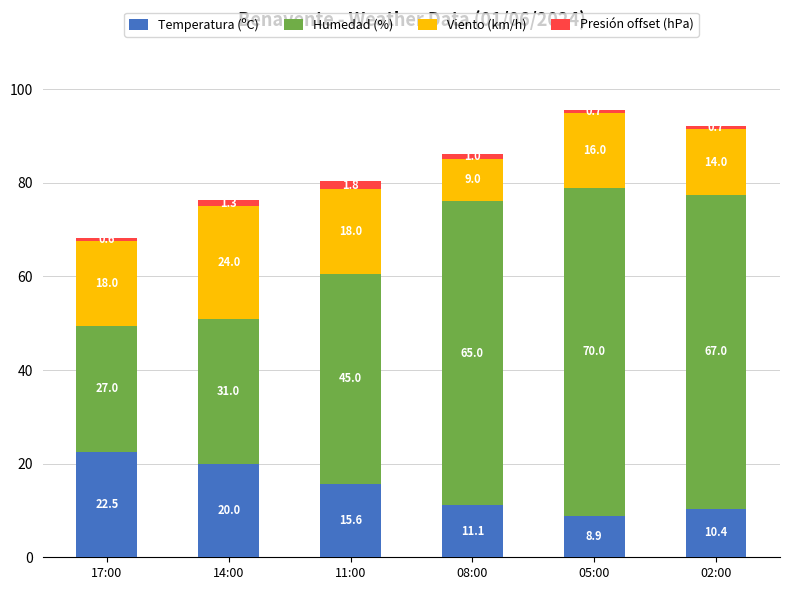

Reading left to right, list the values for the Temperatura (ºC) series.

22.5	20.0	15.6	11.1	8.9	10.4